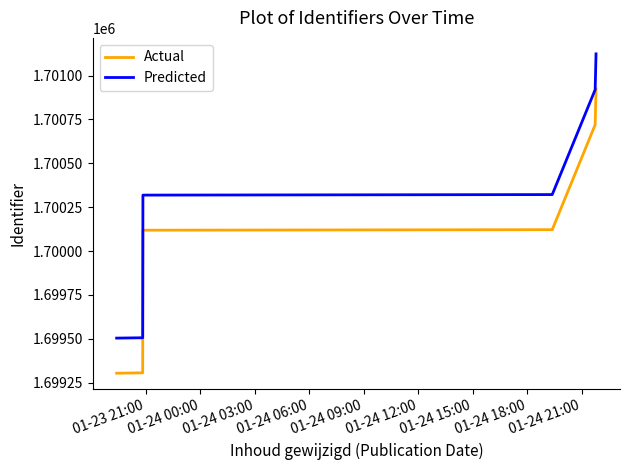

True or false: Actual and Predicted intersect in this chart.

False